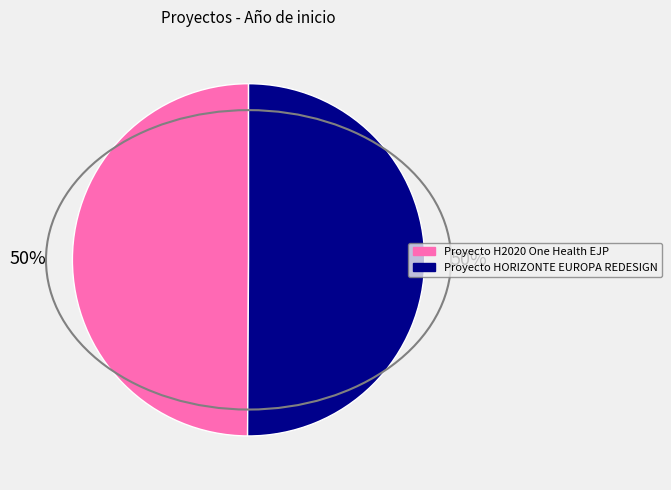

Is it true that Proyecto HORIZONTE EUROPA REDESIGN is 56% of the pie?

False